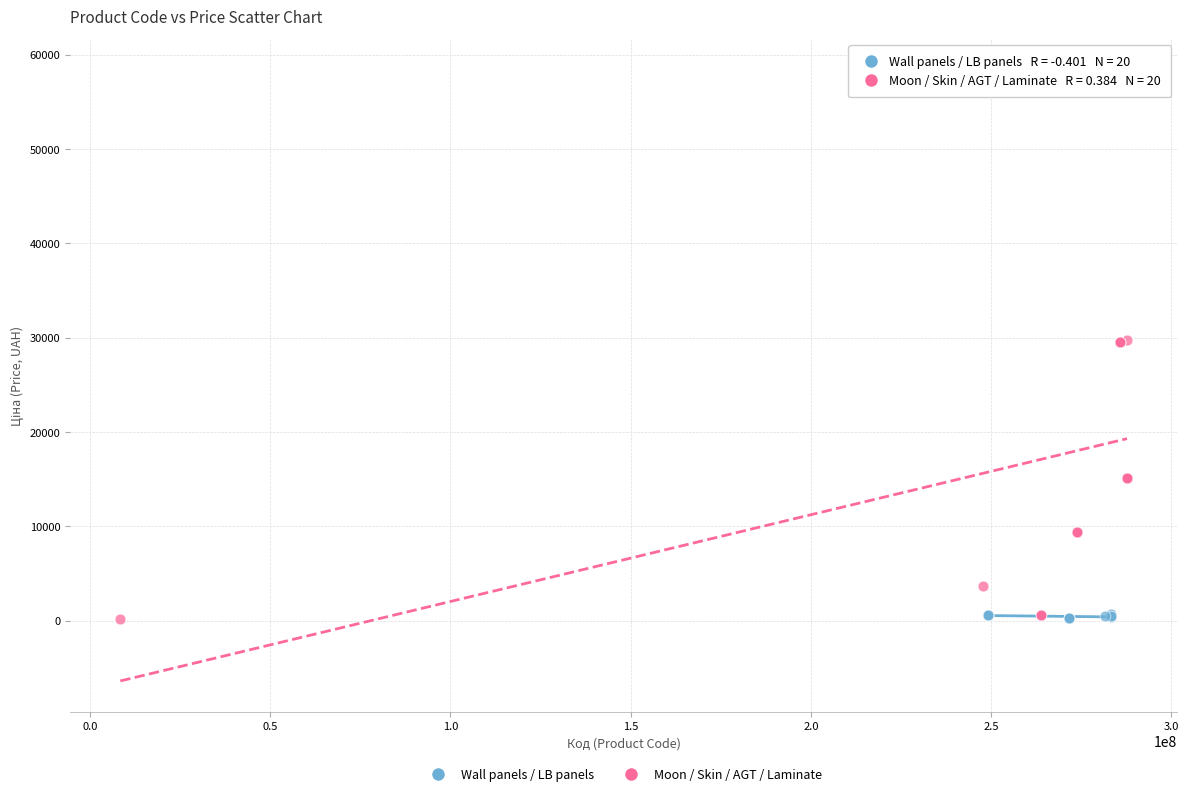

Which series contains the highest Y value?

Moon / Skin / AGT / Laminate